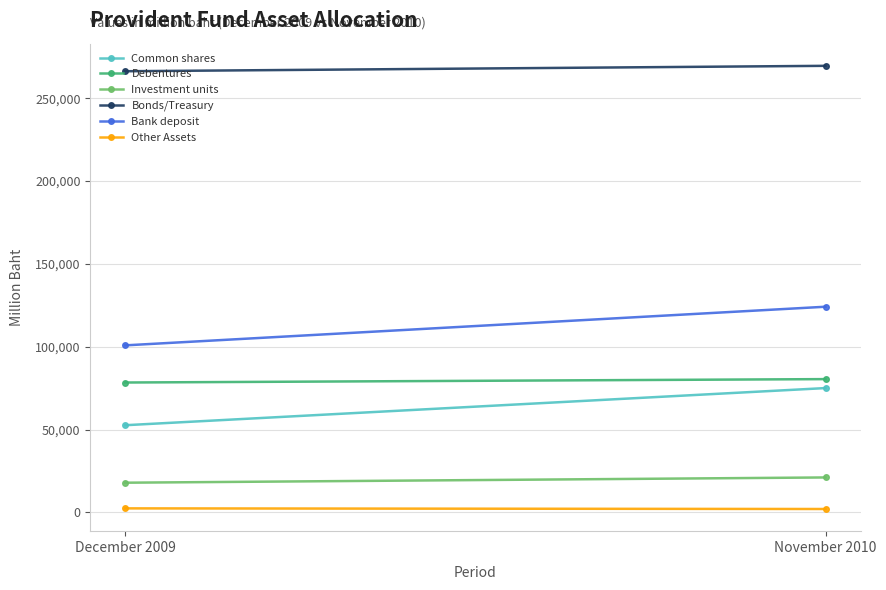

Reading left to right, list all the values displayed in this chart.

Common shares: December 2009=52589.4	November 2010=75021.4
Debentures: December 2009=78377.0	November 2010=80429.7
Investment units: December 2009=17868.6	November 2010=21040.1
Bonds/Treasury: December 2009=266369.3	November 2010=269640.3
Bank deposit: December 2009=100818.7	November 2010=124147.2
Other Assets: December 2009=2364.0	November 2010=1982.4